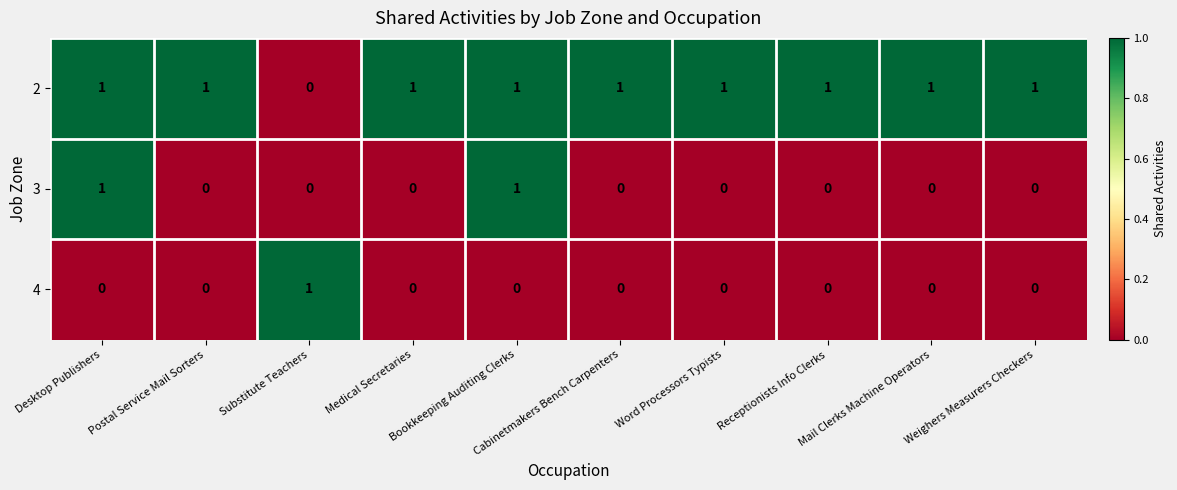

The value of 2 at Mail Clerks Machine Operators is 1. True or false?

True